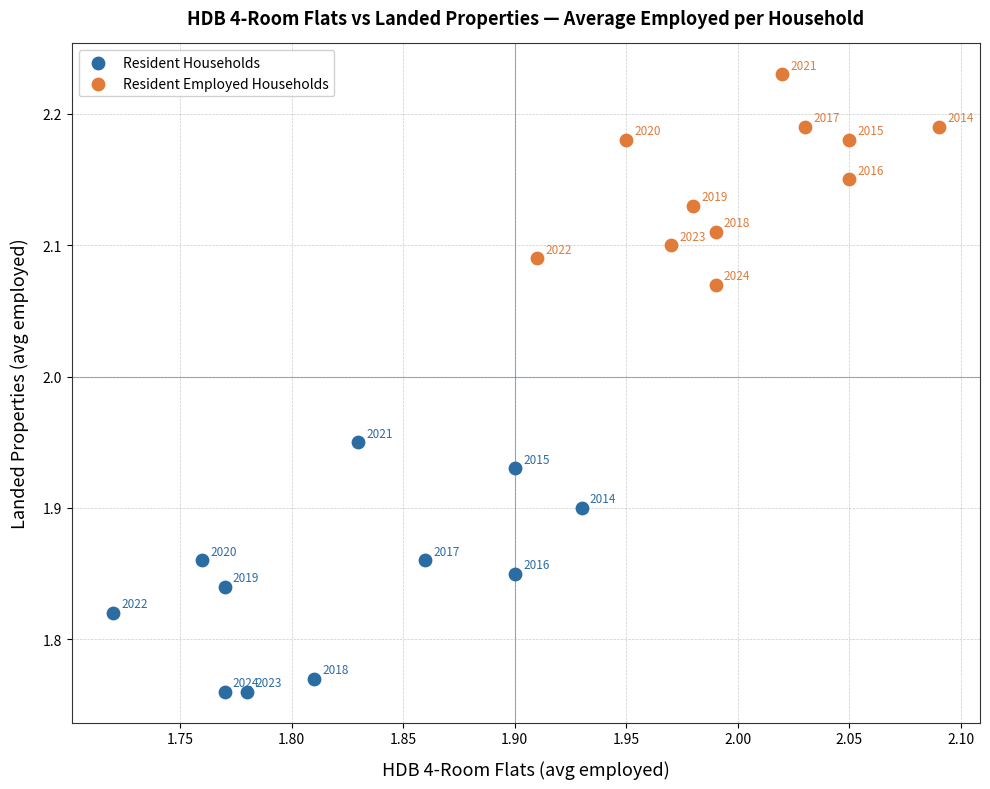

Which series has the largest Y range (max minus min)?

Resident Households